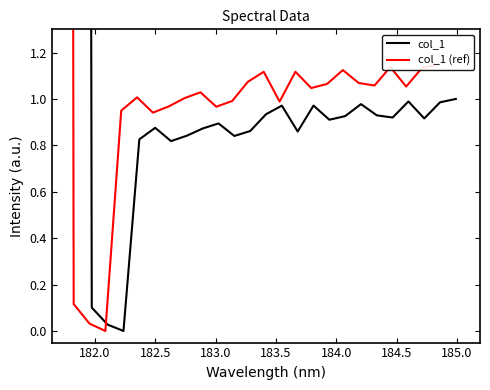

Which series has the largest range (max minus min)?

col_1 (ref)